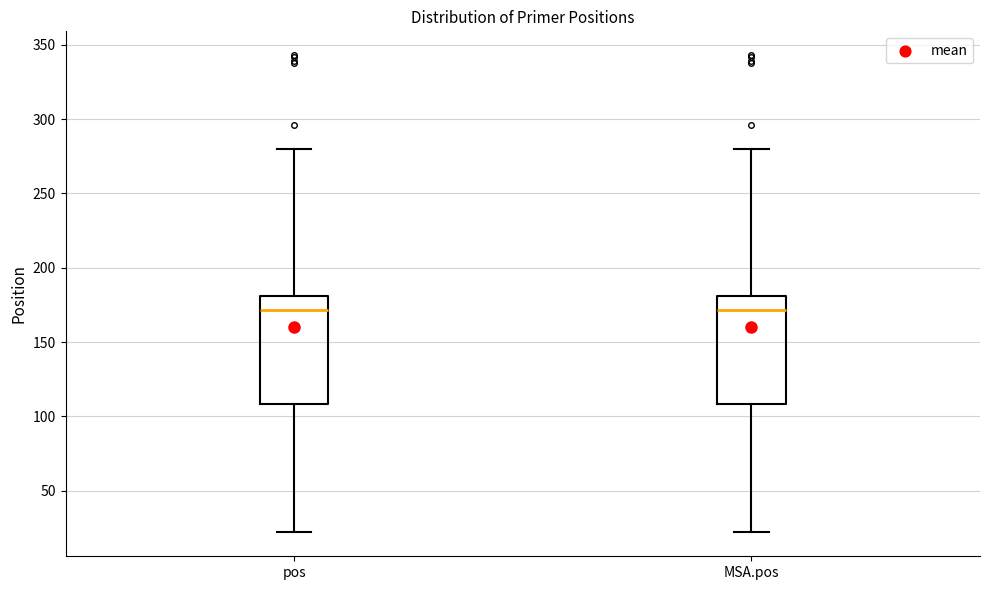

Where is the lower edge of the box for MSA.pos on the y-axis? The values are not printed on the chart, so give them approximately, as read against the axis.

110